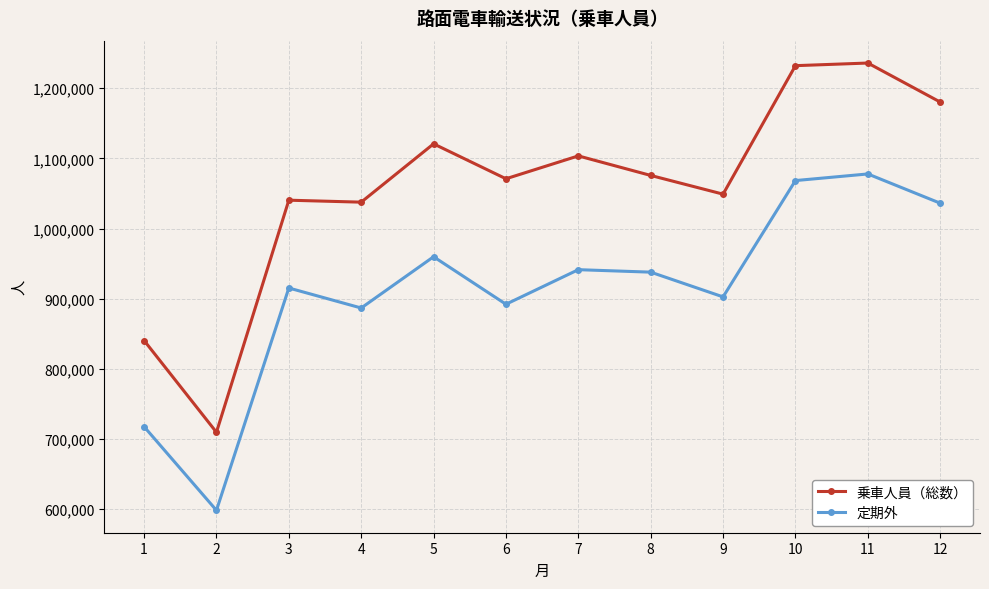

Rank the series by their average value, from highest to lowest.

乗車人員（総数）, 定期外